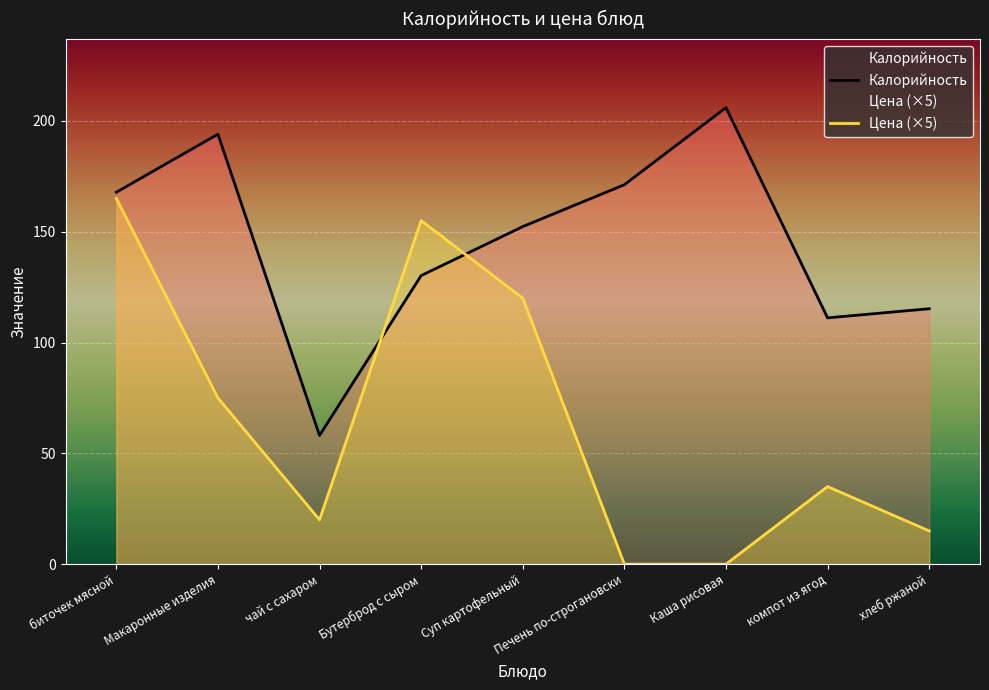

Rank the categories by Калорийность value from lowest to highest.

чай с сахаром, компот из ягод, хлеб ржаной, Бутерброд с сыром, Суп картофельный, биточек мясной, Печень по-строгановски, Макаронные изделия, Каша рисовая